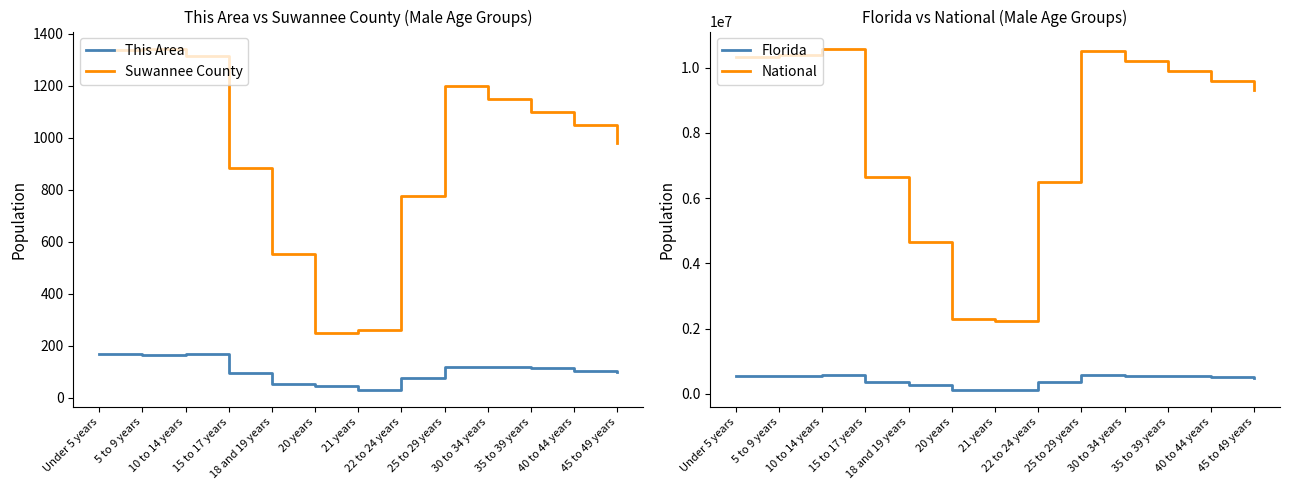

Is the value of Suwannee County at 30 to 34 years greater than the value of National at 40 to 44 years?

No